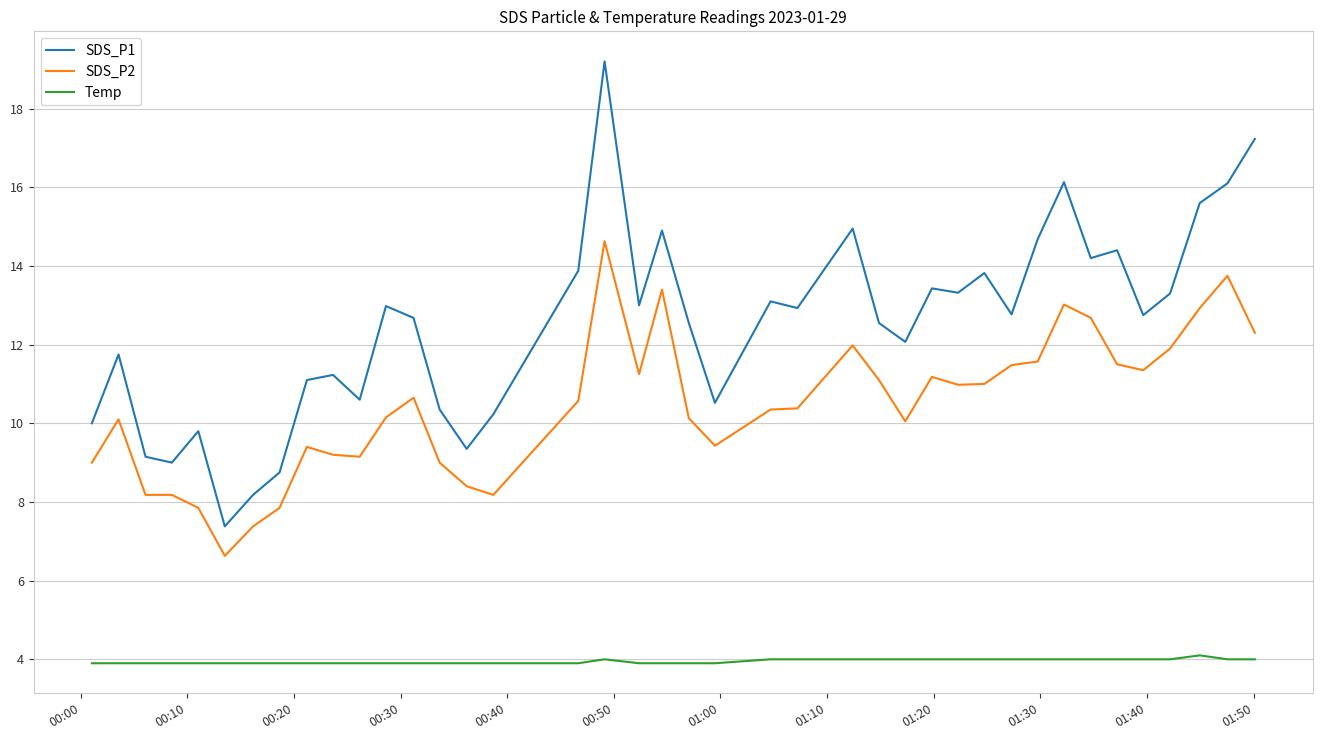

What is the difference between the maximum and minimum values in the SDS_P1 series?

11.8